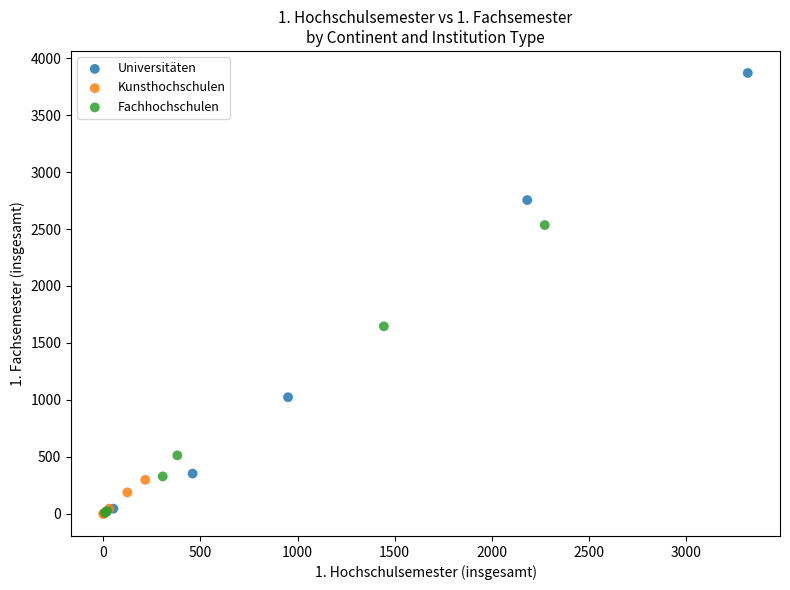

What are all the series names shown in the legend?

Universitäten, Kunsthochschulen, Fachhochschulen